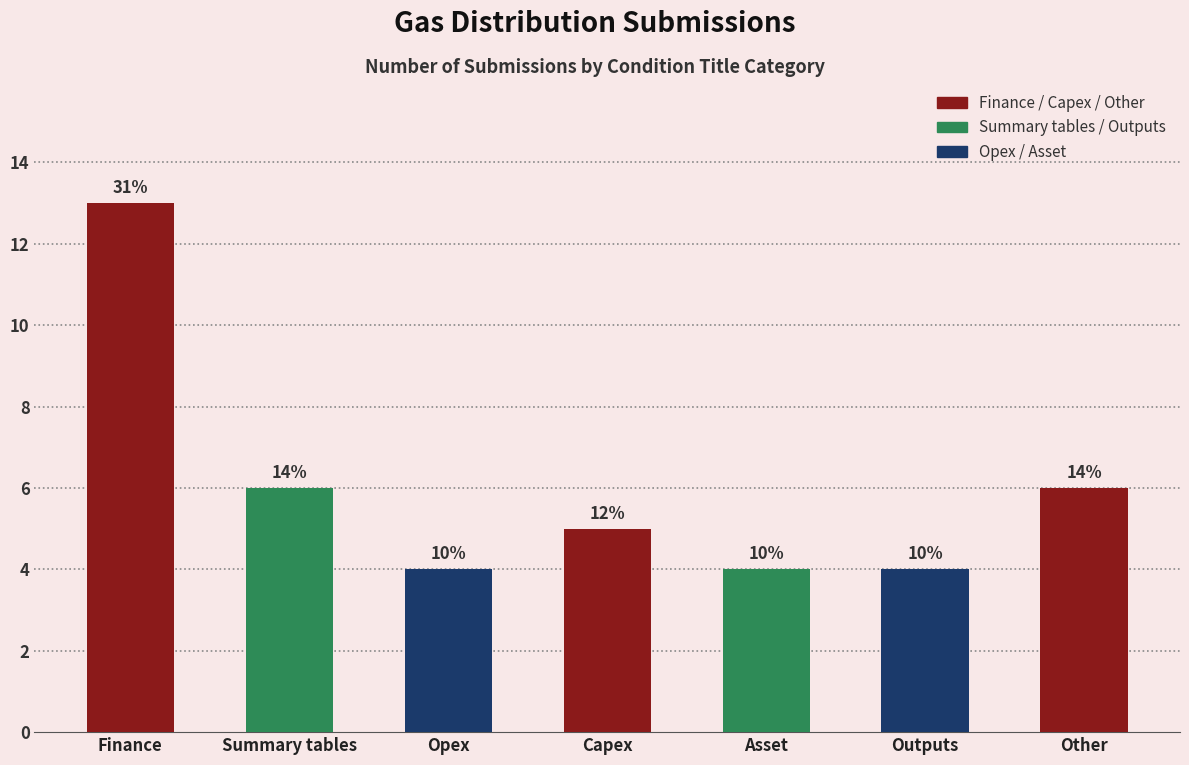

How many bars are there in total?

7